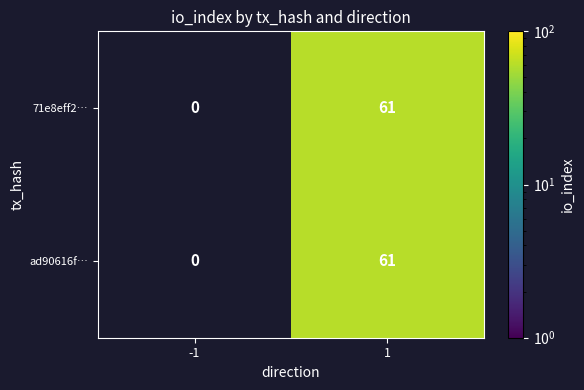

Between -1 and 1, which is larger?

1